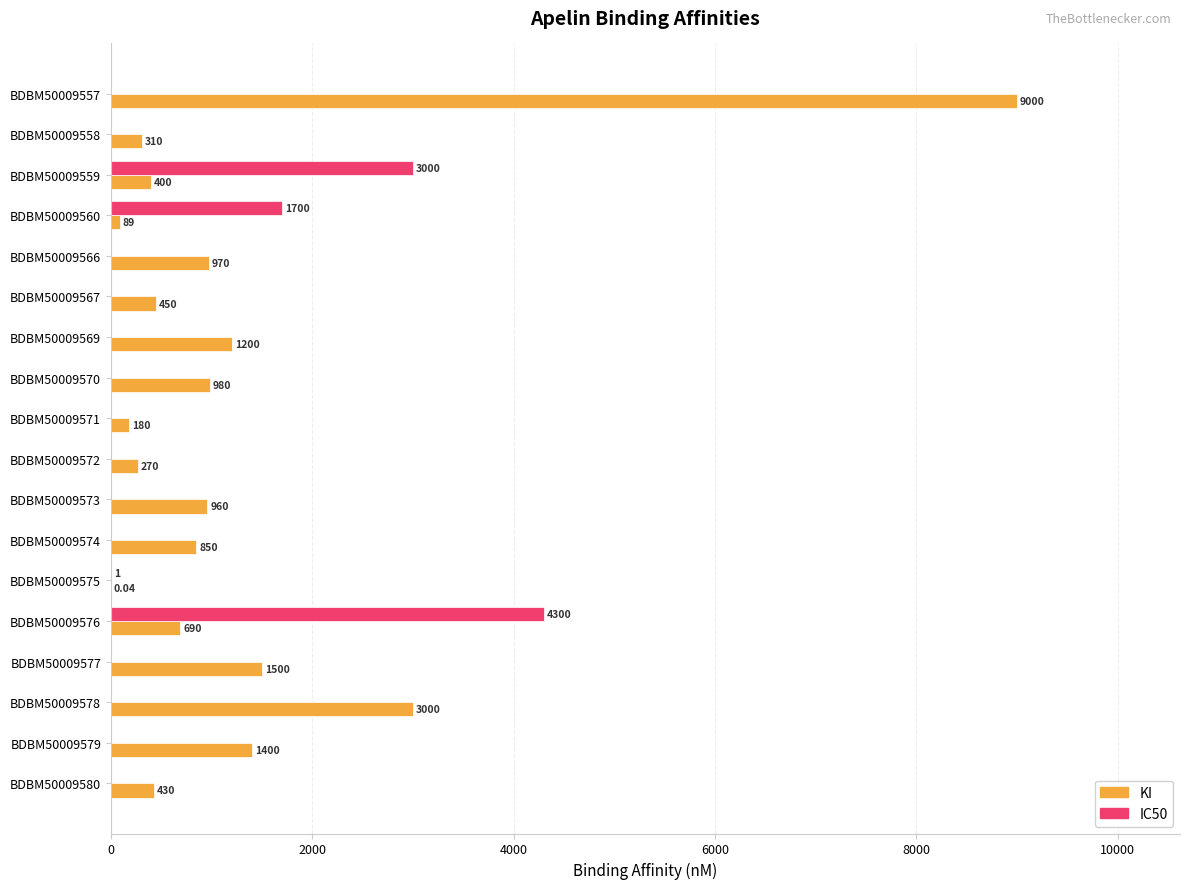

Between BDBM50009575 and BDBM50009576, which series saw the biggest shift?

IC50